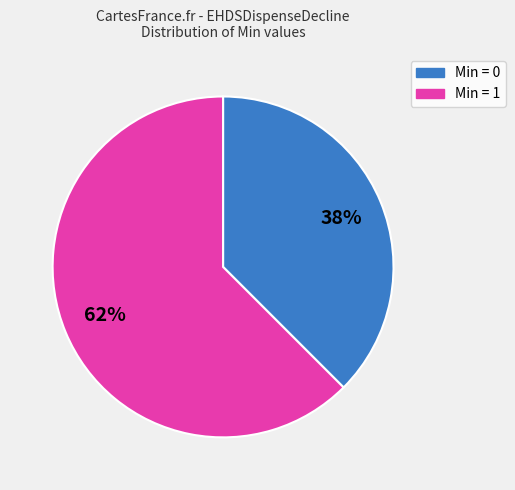

To the nearest percent, what is the average slice percentage?

50%